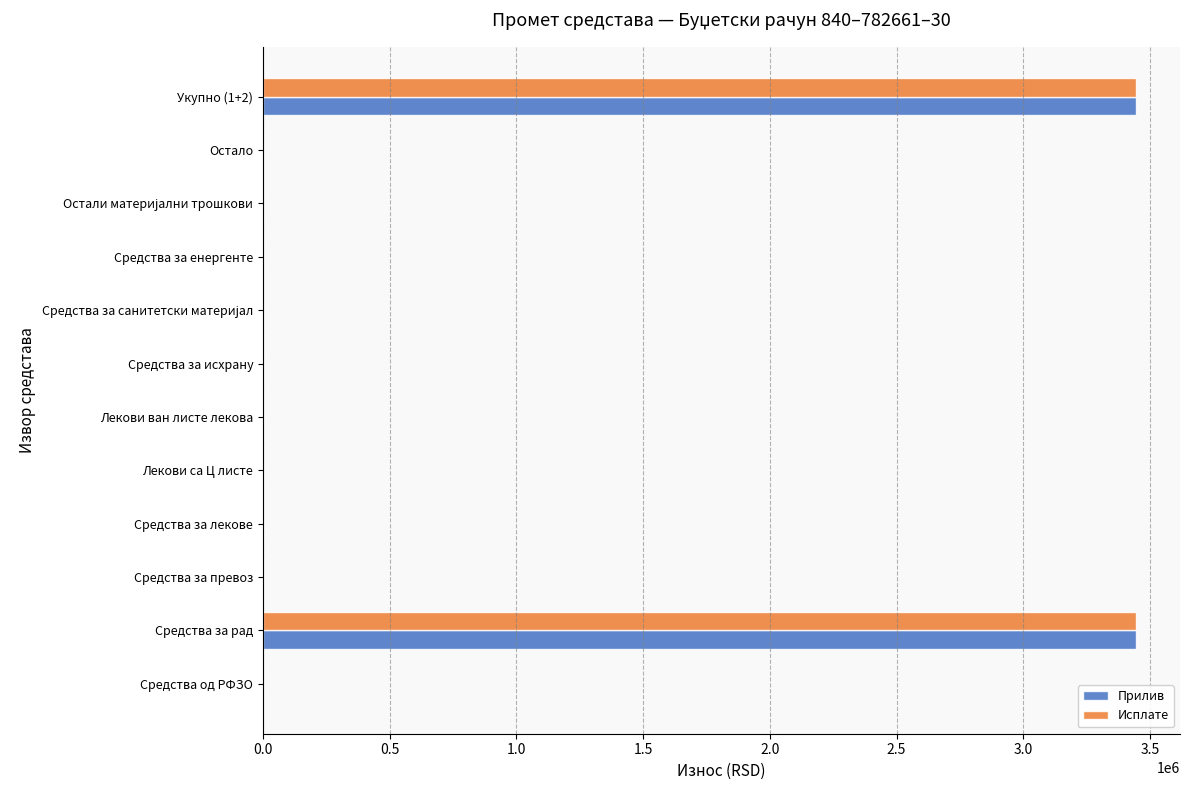

What is the maximum value for Исплате?

3445668.9